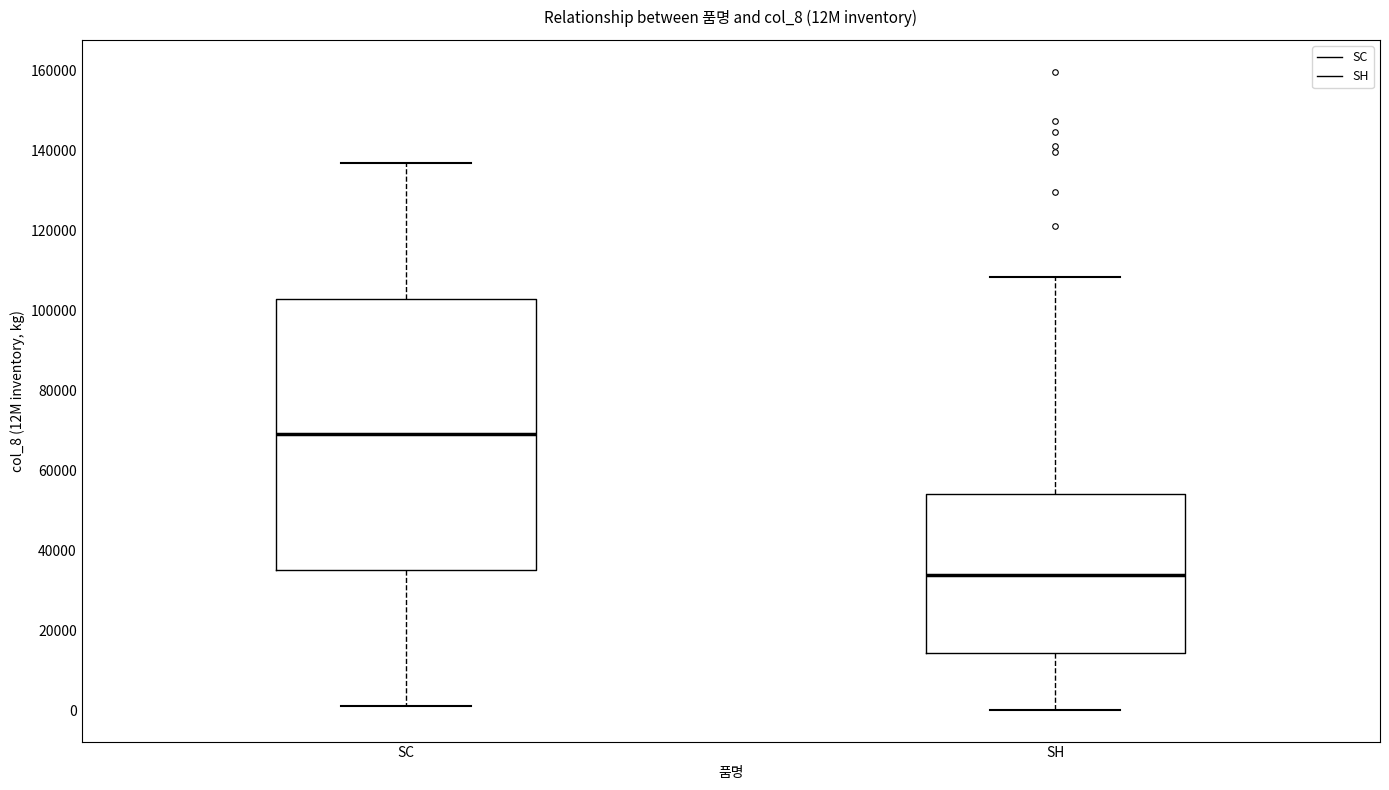

Reading left to right, transcribe this box plot: for each box, give where its median line is, the range the box spans, and where its two whiskers end, as read against the y-axis. The values are not printed on the chart, so give them approximately, as read against the axis.

SC: median 68000, box 34000 to 102000, whiskers 2000 to 136000
SH: median 34000, box 14000 to 54000, whiskers 0 to 108000